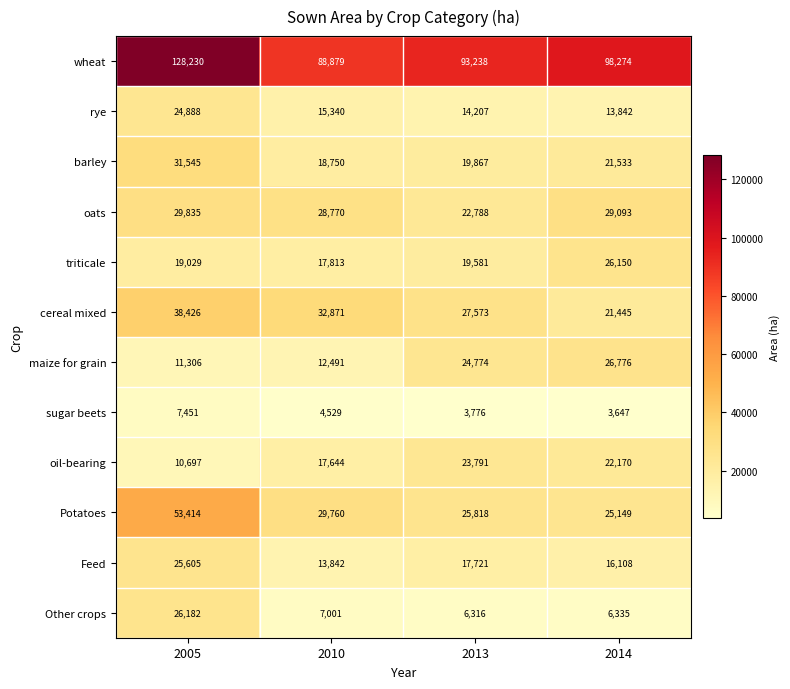

Rank the series at 2013 from lowest to highest value.

sugar beets, Other crops, rye, Feed, triticale, barley, oats, oil-bearing, maize for grain, Potatoes, cereal mixed, wheat